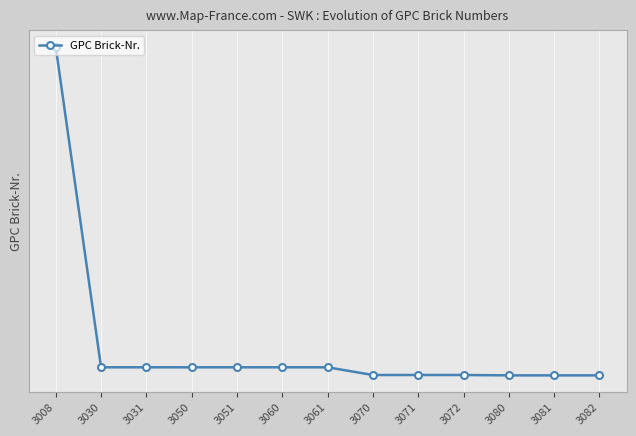

Reading right to left, what are all the values shown in this chart?

3082=10001328	3081=10001328	3080=10001328	3072=10001329	3071=10001329	3070=10001329	3061=10001350	3060=10001350	3051=10001350	3050=10001350	3031=10001350	3030=10001350	3008=10002224